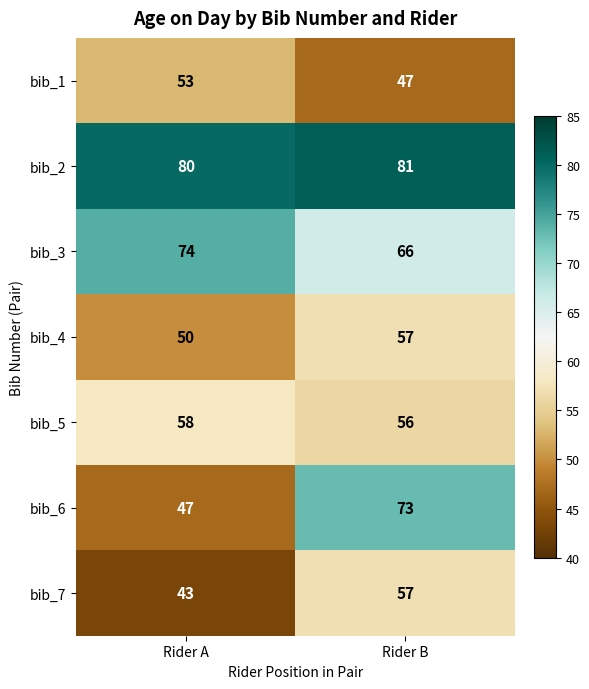

Count the number of categories in the chart.

2